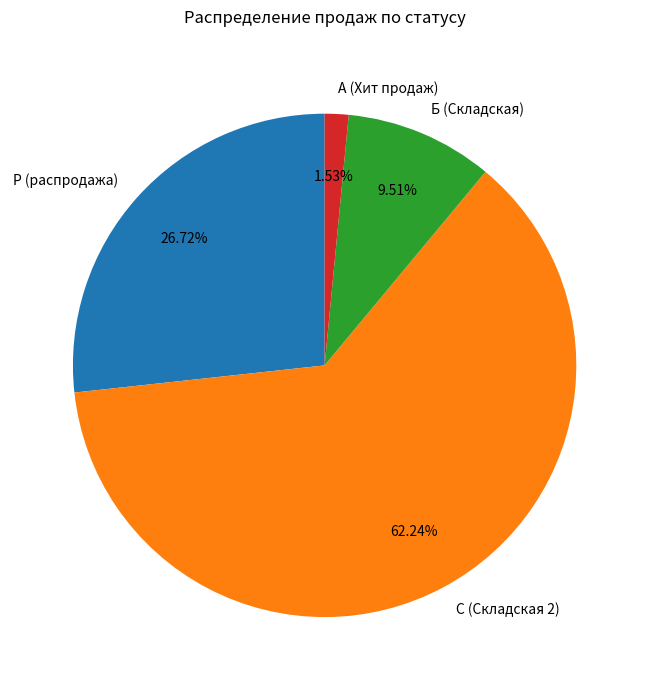

Is there a majority slice in this chart?

Yes